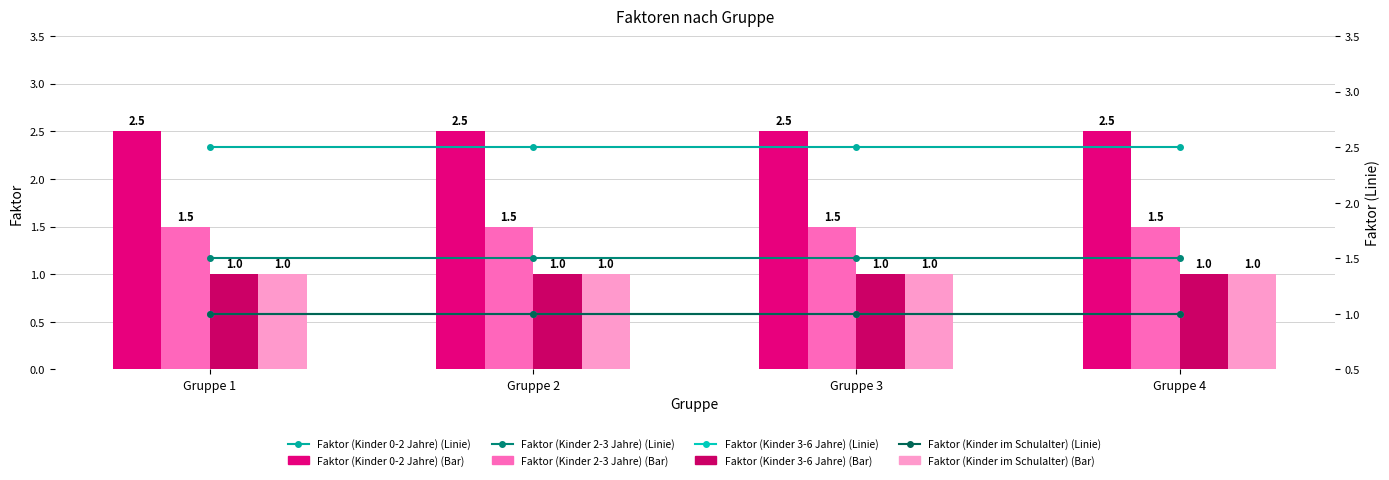

Are the bars horizontal?

No